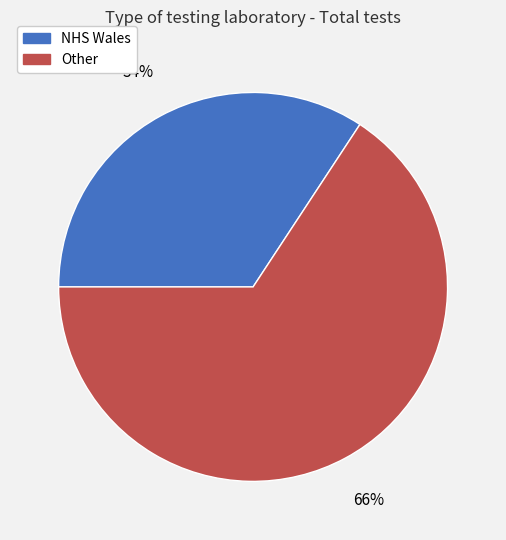

True or false: NHS Wales accounts for 34% of the total.

True